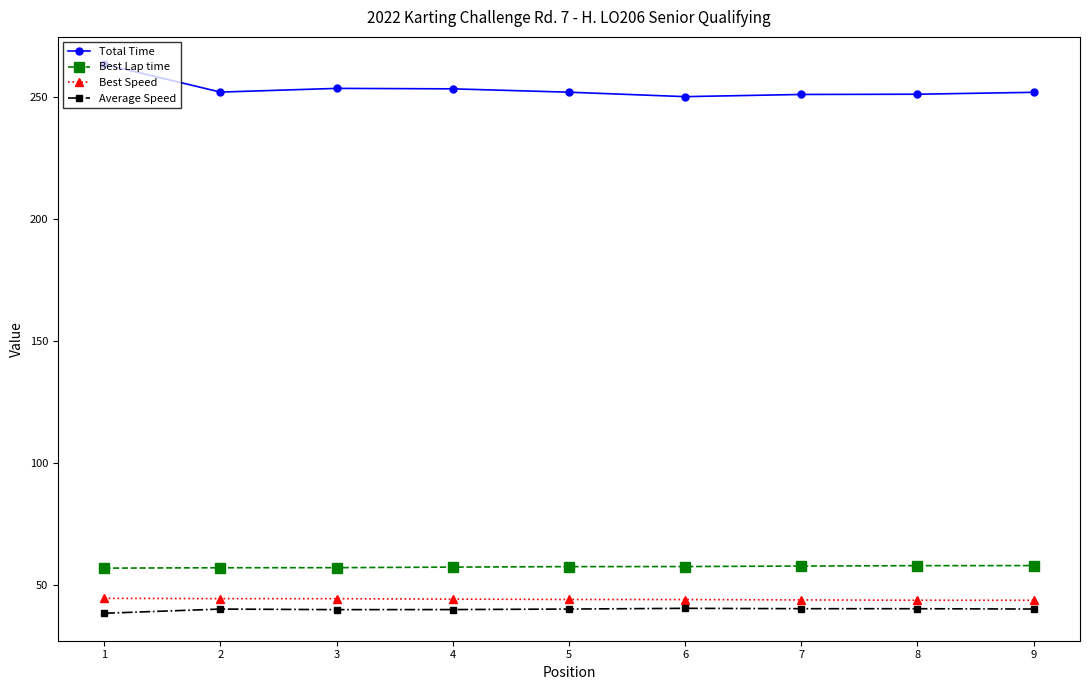

True or false: Best Lap time has a value of 38.2 at 6.

False